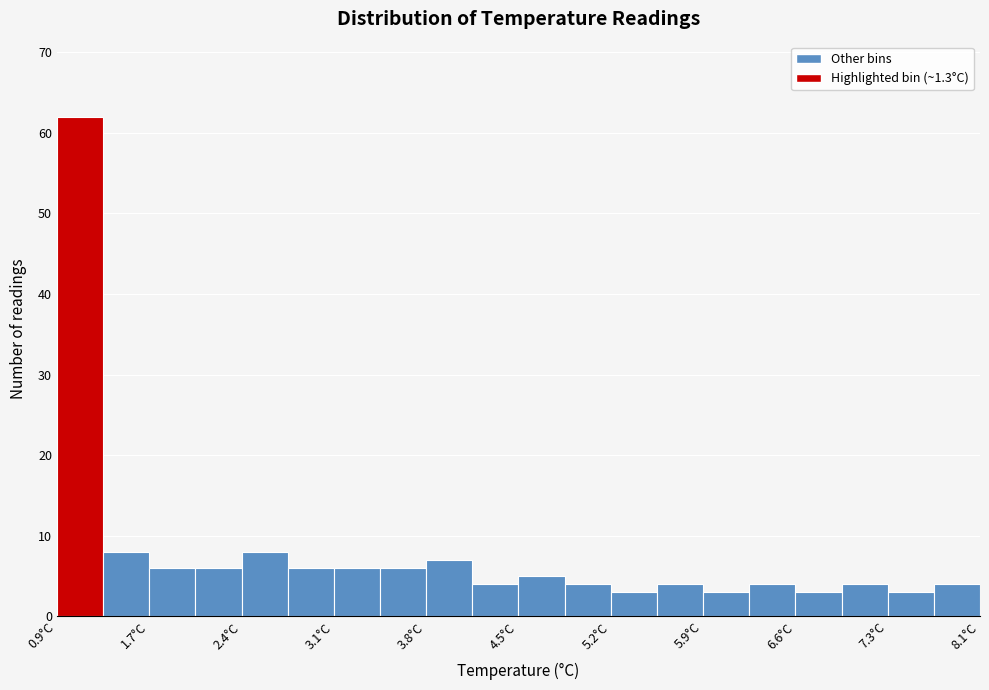

Around what value on the x-axis is the tallest bar? Give the approximate position of its centre, as read against the axis.

1.1